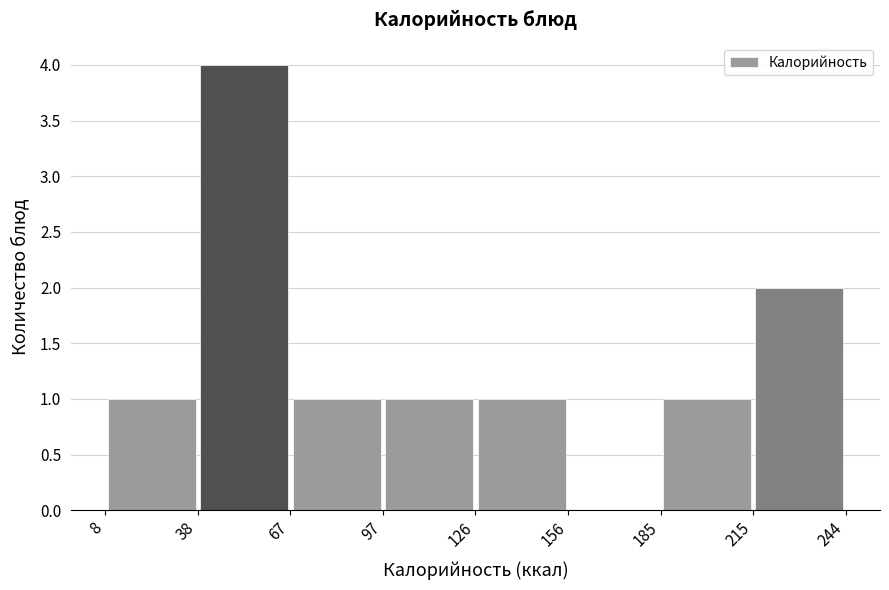

How tall is the bar that spans 215 to 244 on the x-axis? The values are not printed on the chart, so give them approximately, as read against the axis.

2